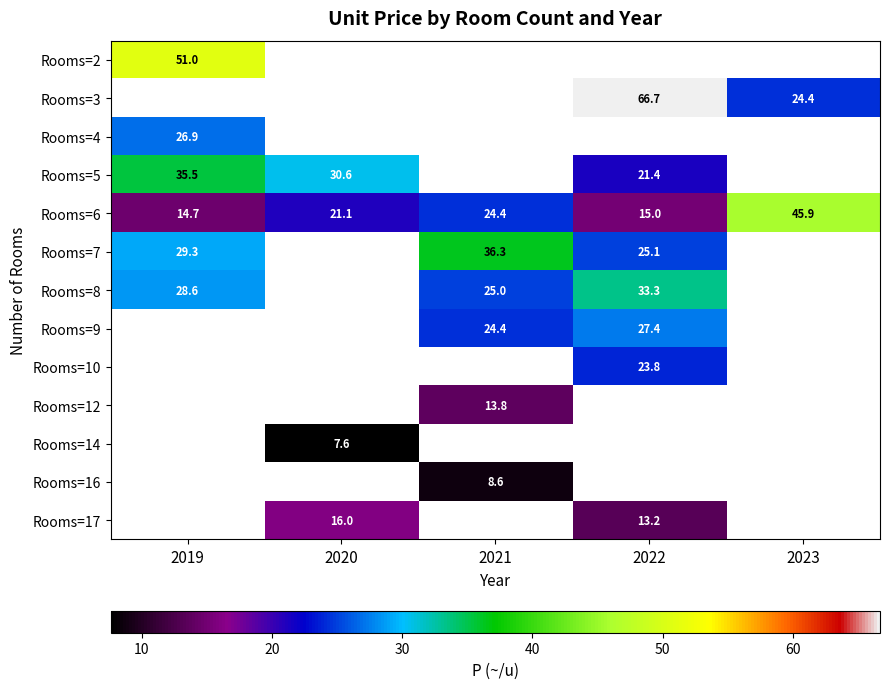

How many categories are shown in the chart?

5